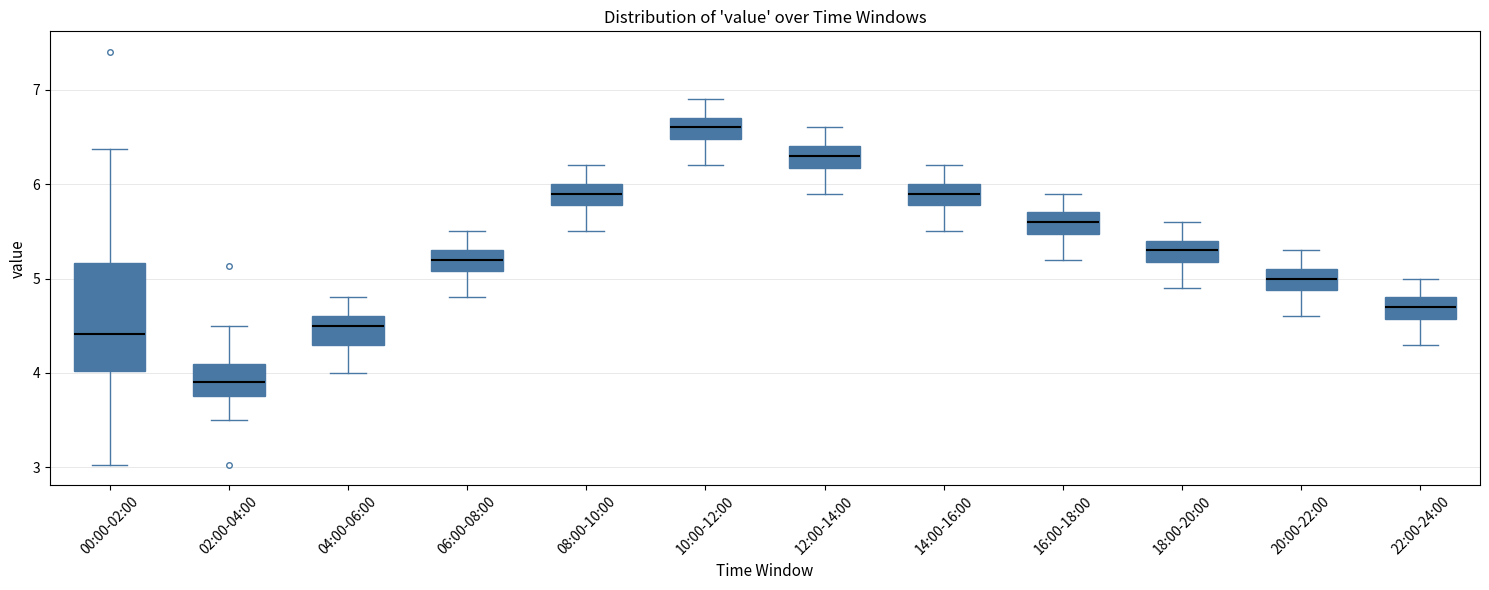

Which box is the tallest, from its lower edge to its upper edge?

00:00-02:00